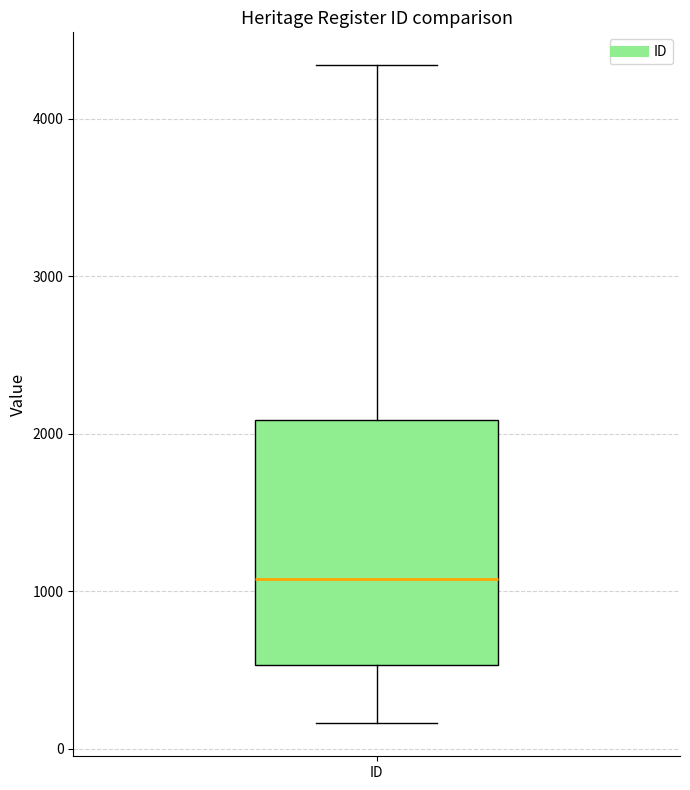

Read this box plot against the y-axis: the position of the median line, the range covered by the box, and the ends of both whiskers. The values are not printed on the chart, so give them approximately, as read against the axis.

median 1100, box 500 to 2100, whiskers 200 to 4300